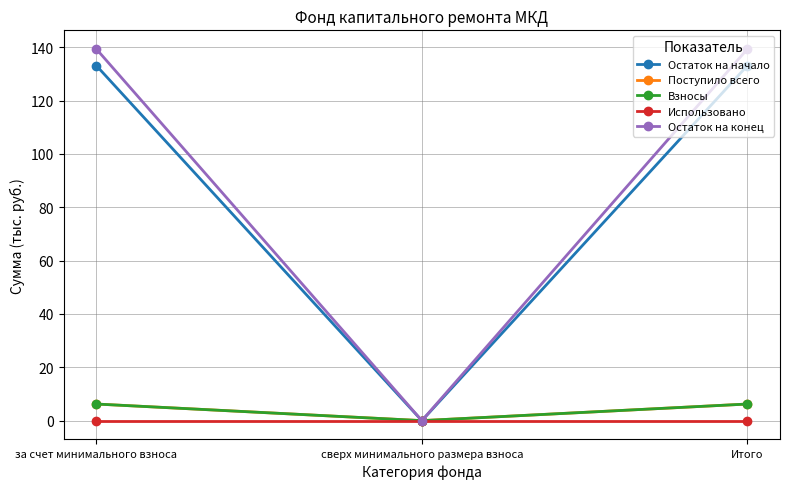

Is this an area chart (filled region under the line)?

No